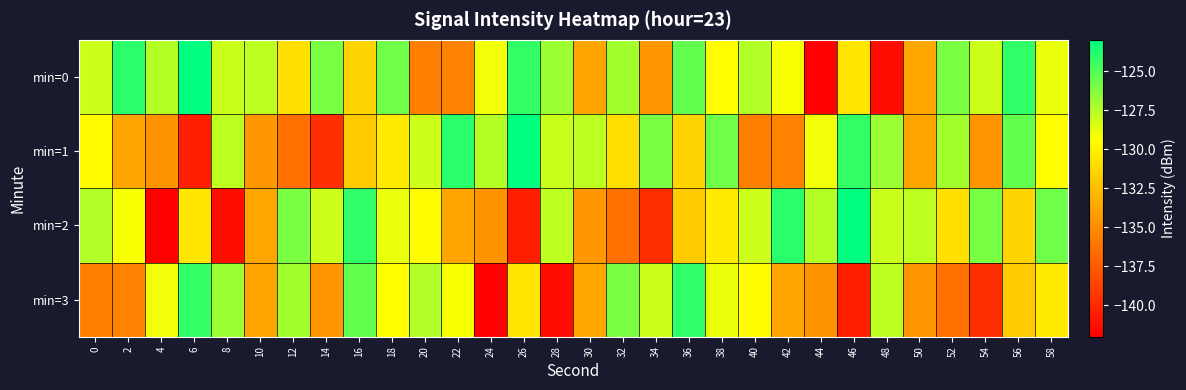

List the series in order of their peak value, highest first.

min=0, min=1, min=2, min=3